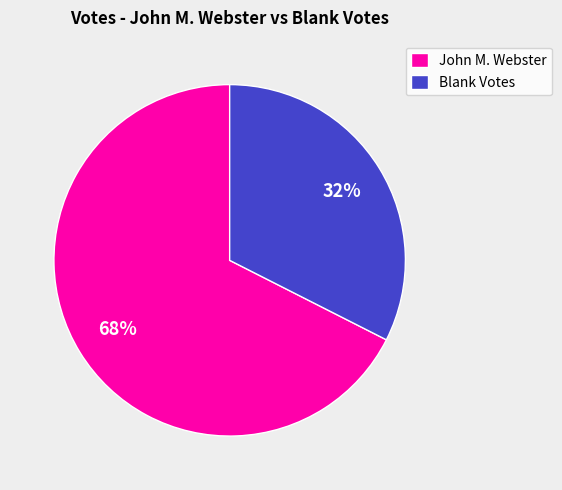

Which slice represents more than half of the pie?

John M. Webster